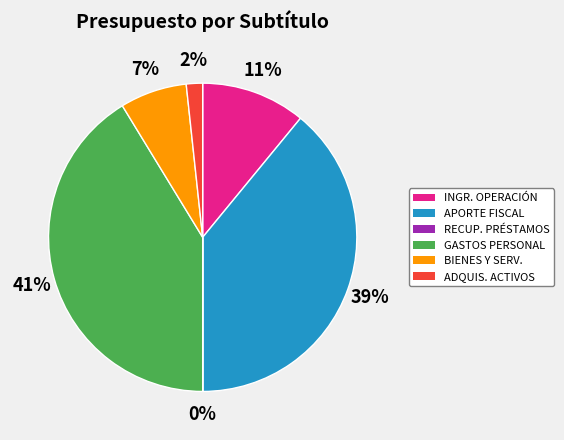

To the nearest percent, what is the difference between the largest and smallest slice percentages?

41%